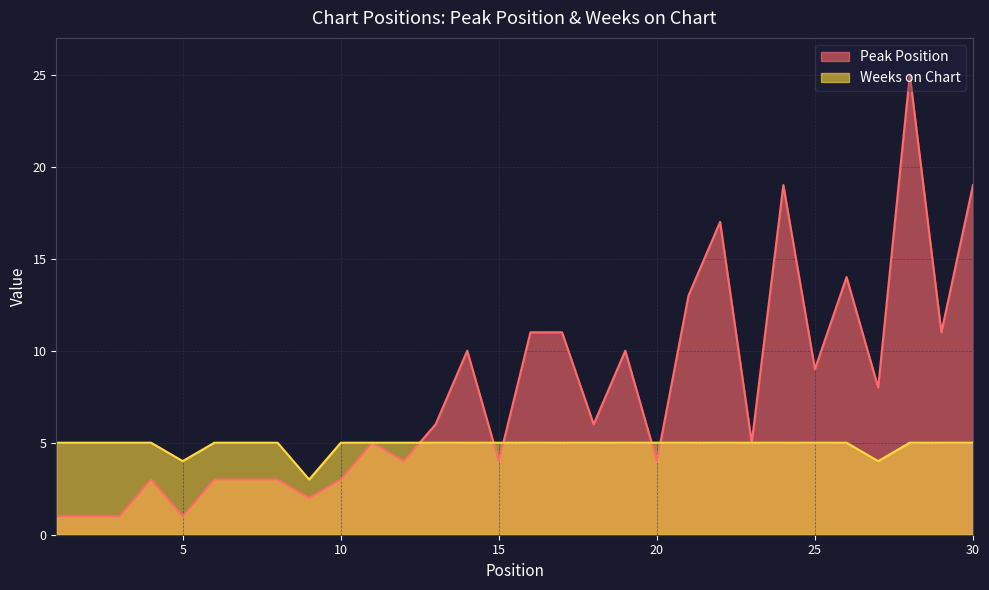

At which label is Weeks on Chart closest to 4?

5